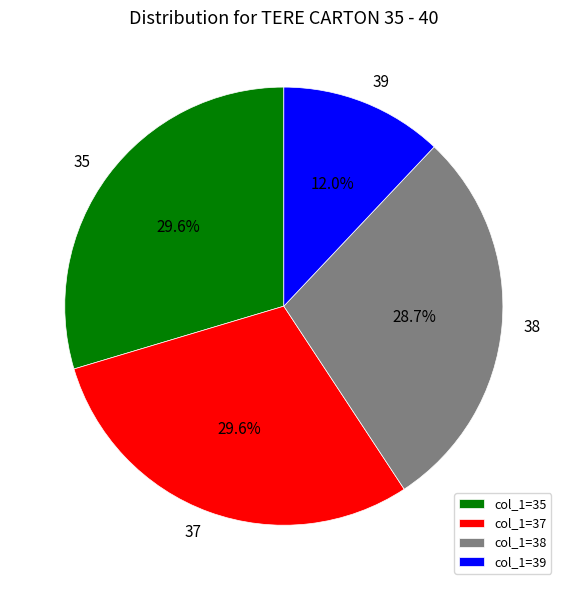

Count the number of slices in the pie.

4